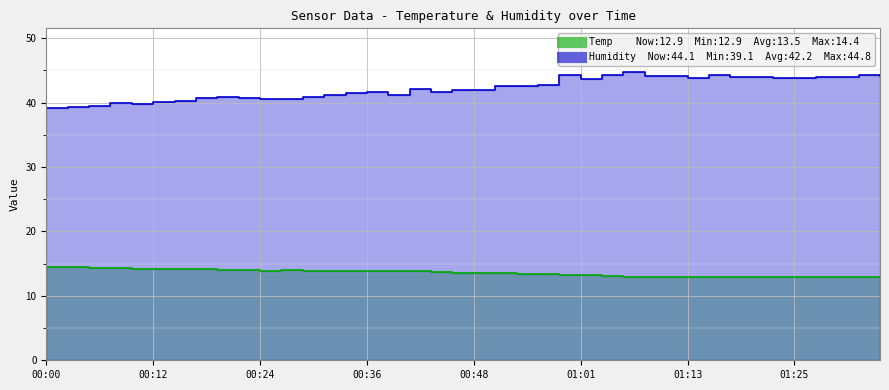

True or false: Temp has more than 0 interior local peaks.

True